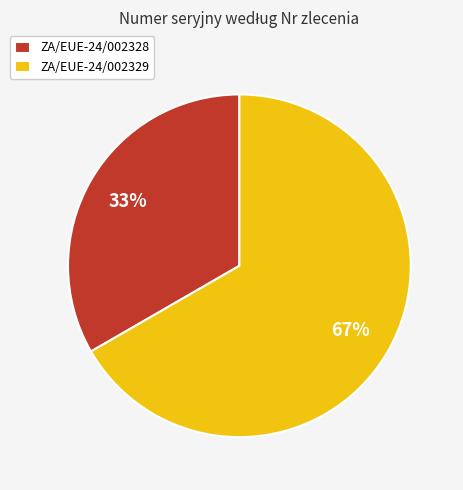

True or false: ZA/EUE-24/002328 accounts for 20% of the total.

False